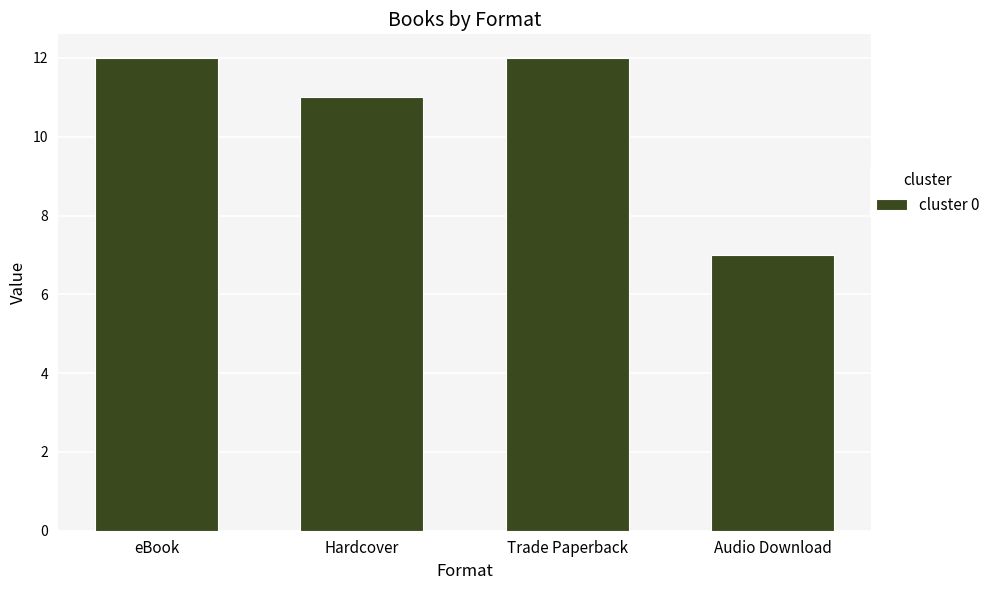

What is the label of the 1st bar from the left?

eBook